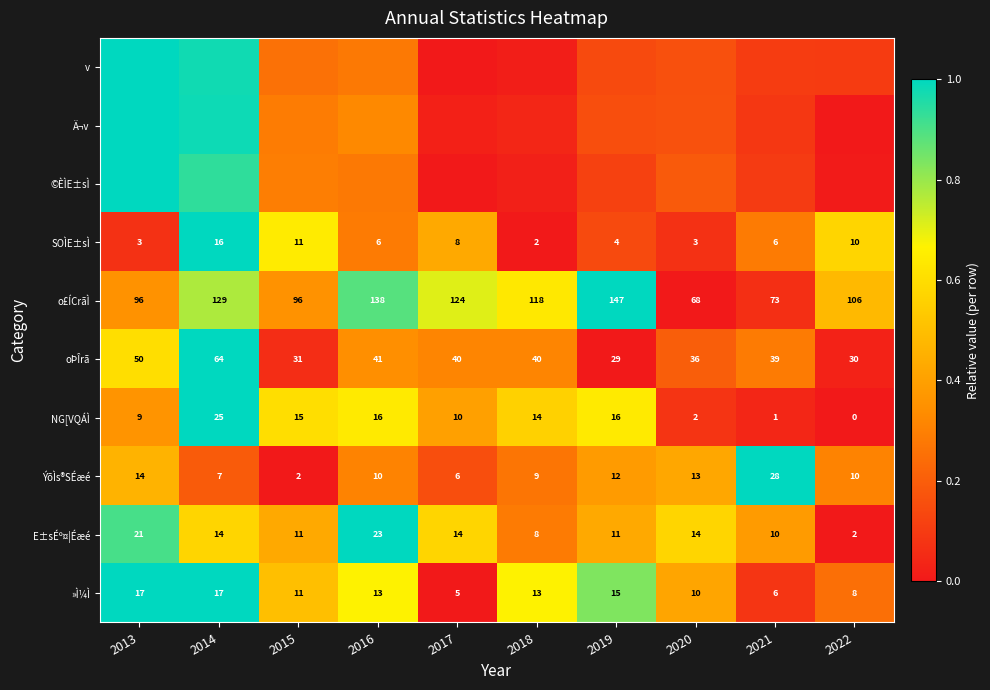

How many values in the E±sÉº¤¦Éæé series are below 14?

5